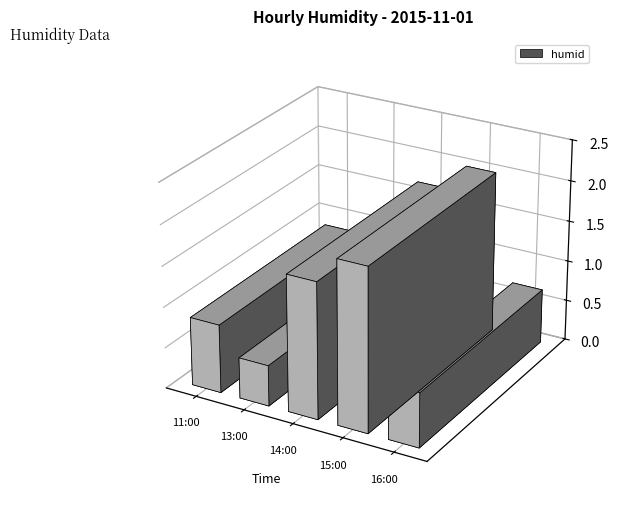

What is the ratio of the value at 16:00 to the value at 13:00?

1.0